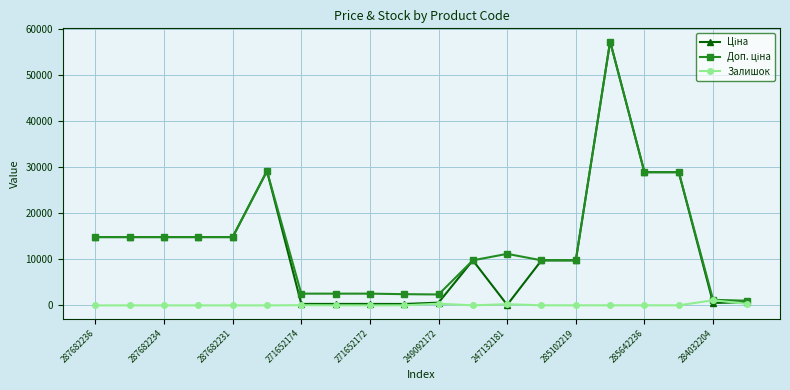

What is the greatest value displayed?

57258.0